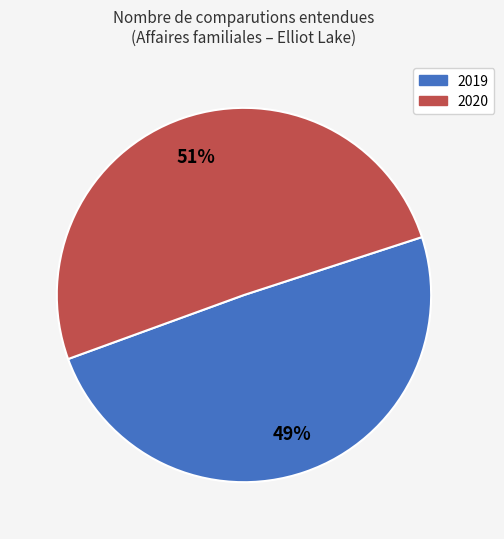

Is there a majority slice in this chart?

Yes